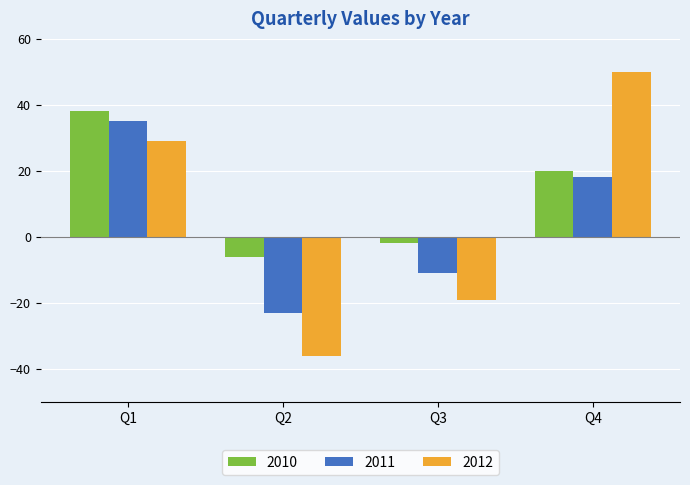

How many bars are there in each group?

3